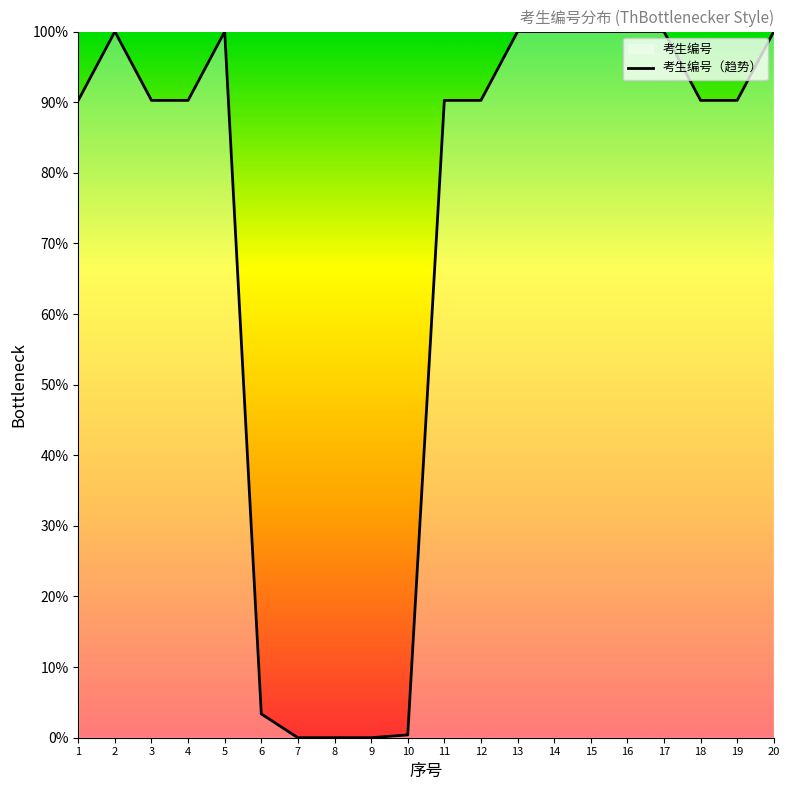

List the labels in order of value, largest first.

14, 5, 20, 2, 16, 13, 17, 15, 1, 3, 18, 19, 4, 12, 11, 6, 10, 8, 9, 7